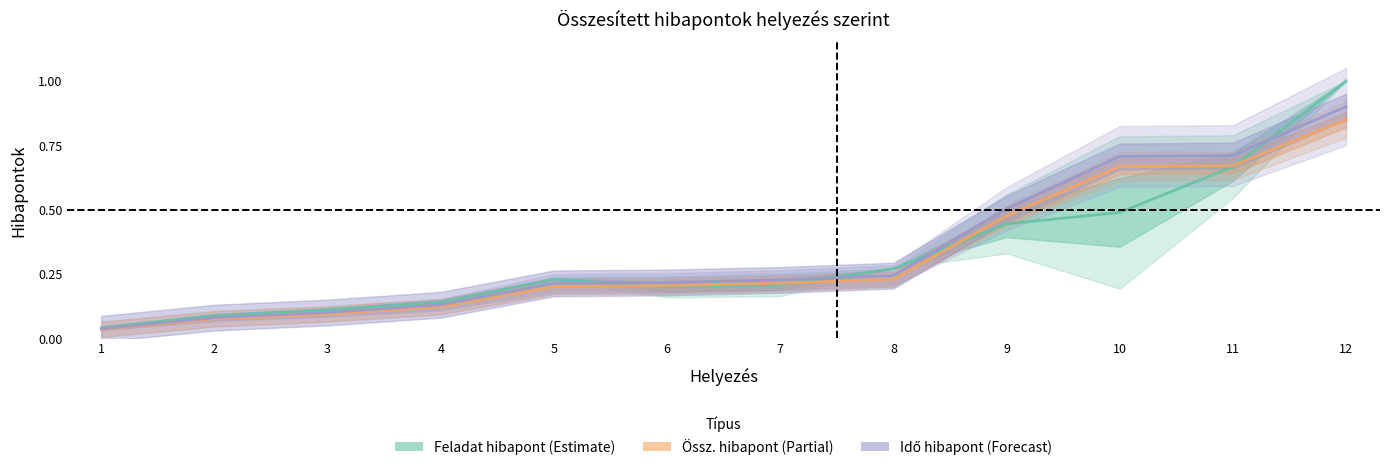

At which category is the sum across all series the highest?

12